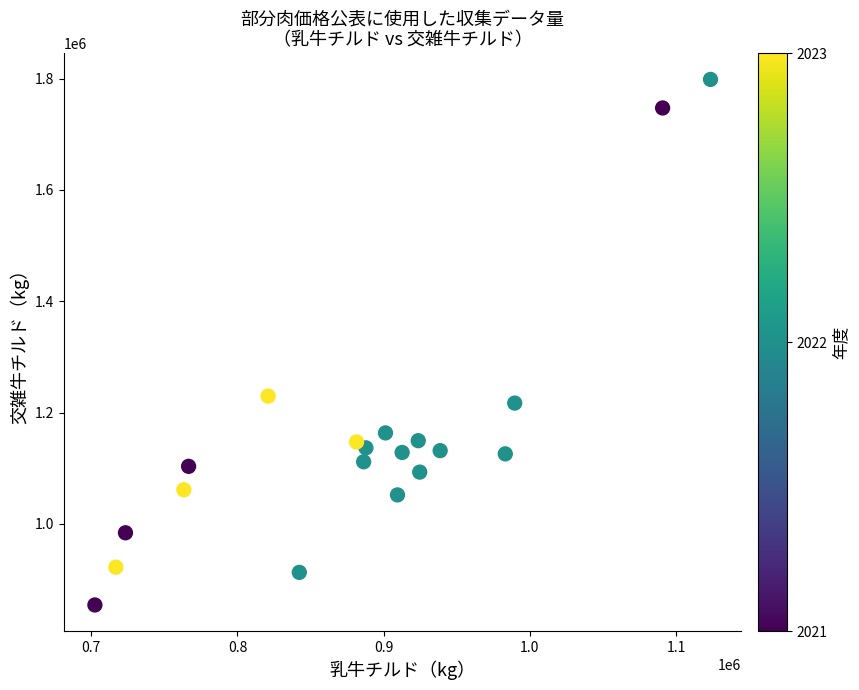

What Y value in the scatter plot is closest to 1326405?

1229515